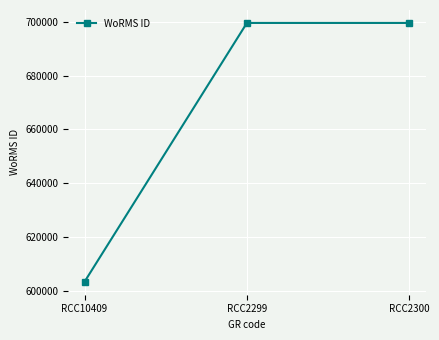

True or false: the data shows 699623 at RCC2300.

True